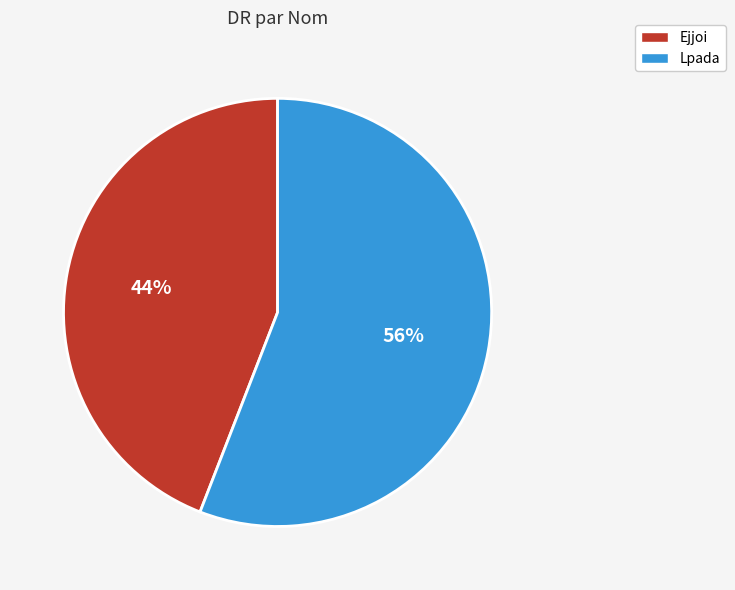

To the nearest percent, what portion does Lpada represent?

56%